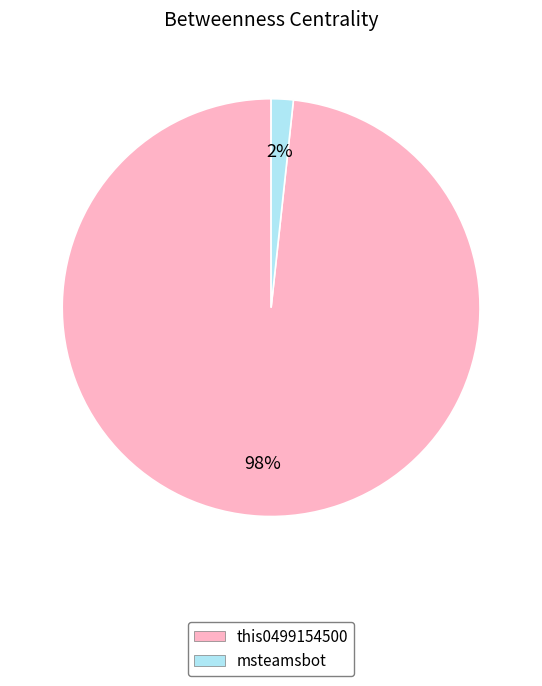

What percentage is the msteamsbot slice, to the nearest percent?

2%